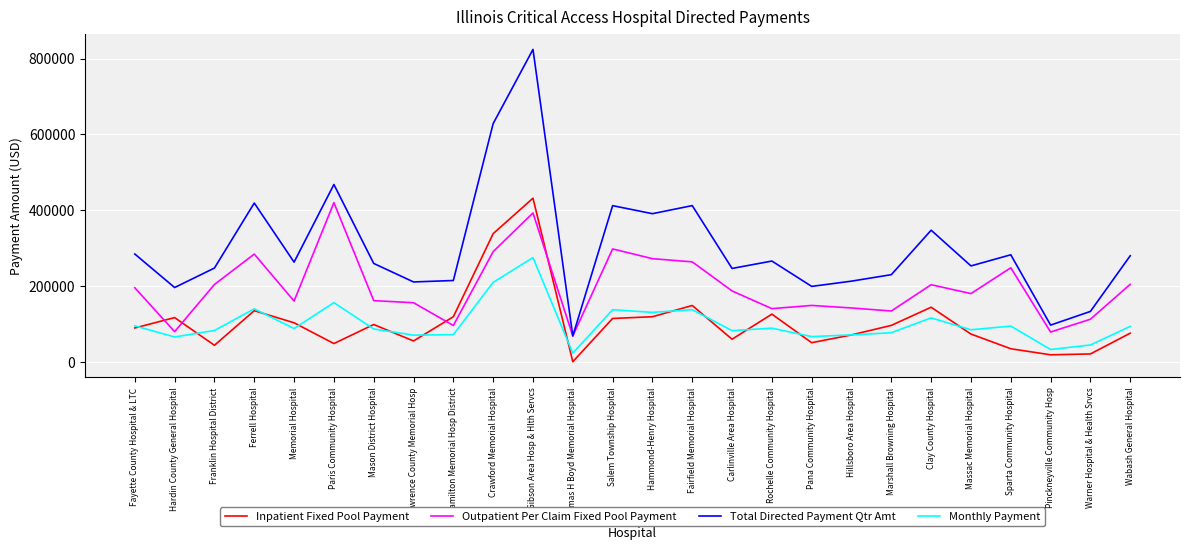

The Total Directed Payment Qtr Amt series shows 265800.3 at Rochelle Community Hospital. True or false?

True